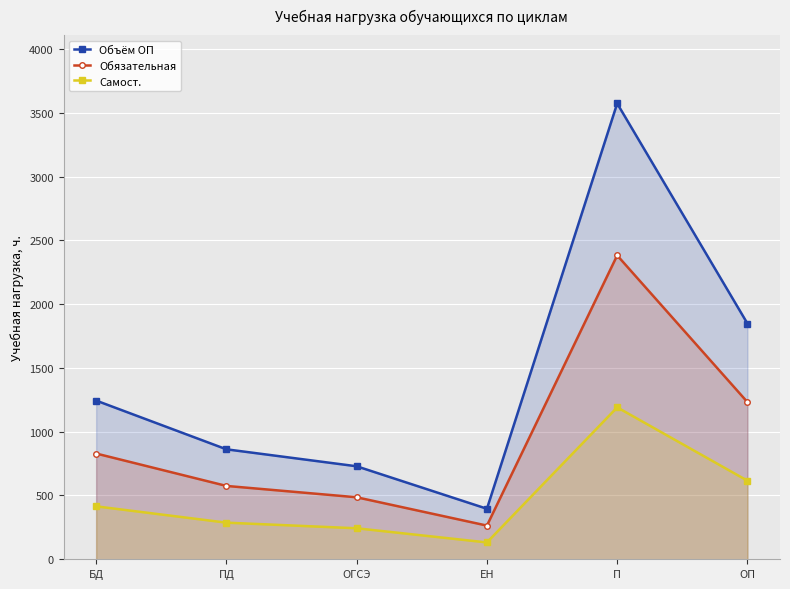

Reading left to right, transcribe all the data shown in this chart.

Объём ОП: 1244	862	729	396	3573	1848
Обязательная: 829	575	486	264	2382	1232
Самост.: 415	287	243	132	1191	616